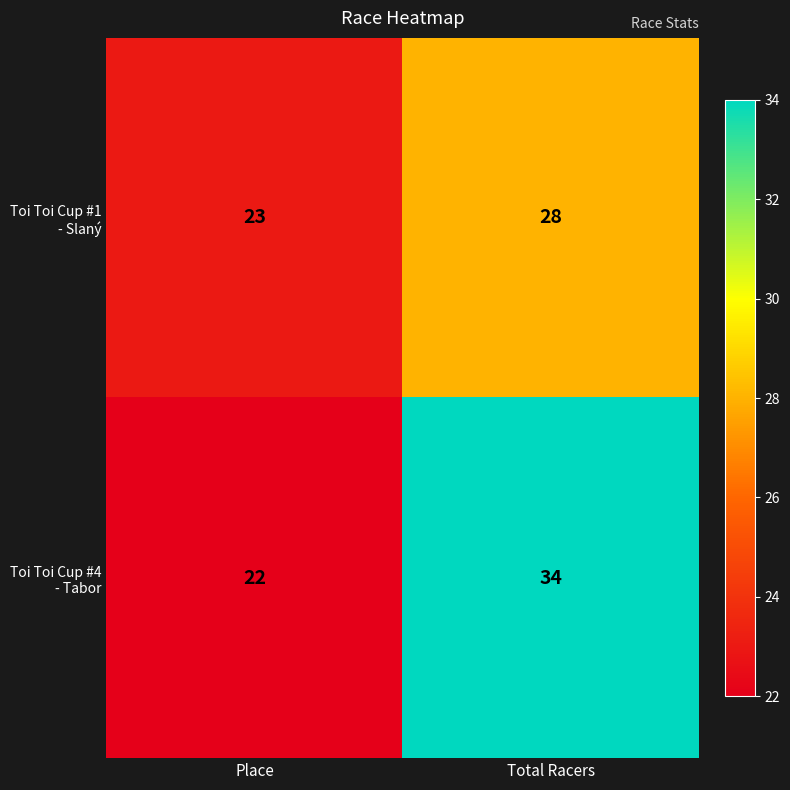

Which category has the lowest value across all series?

Place